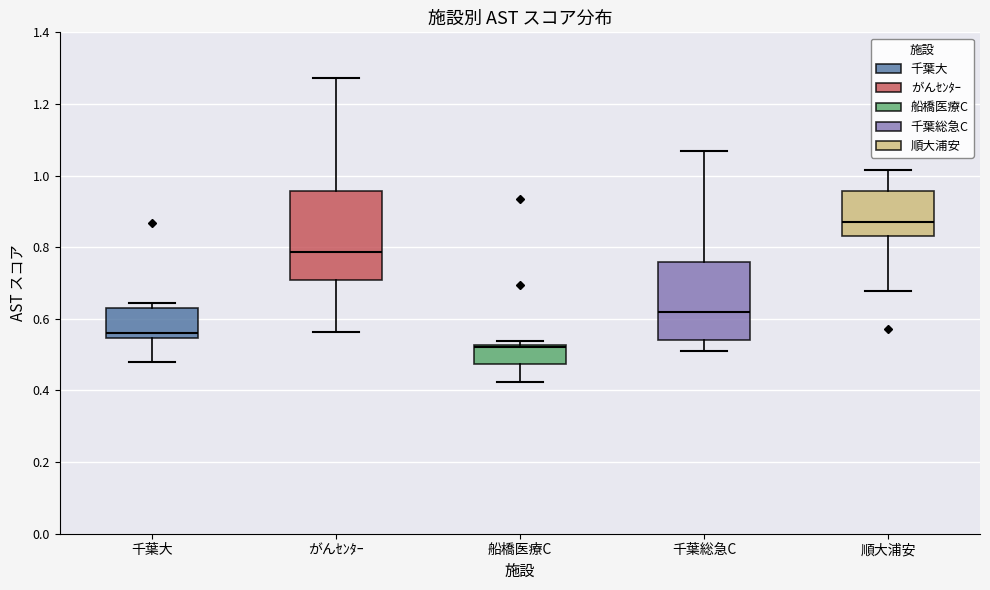

Comparing the boxes themselves (not the whiskers), which one is the tallest?

がんｾﾝﾀｰ